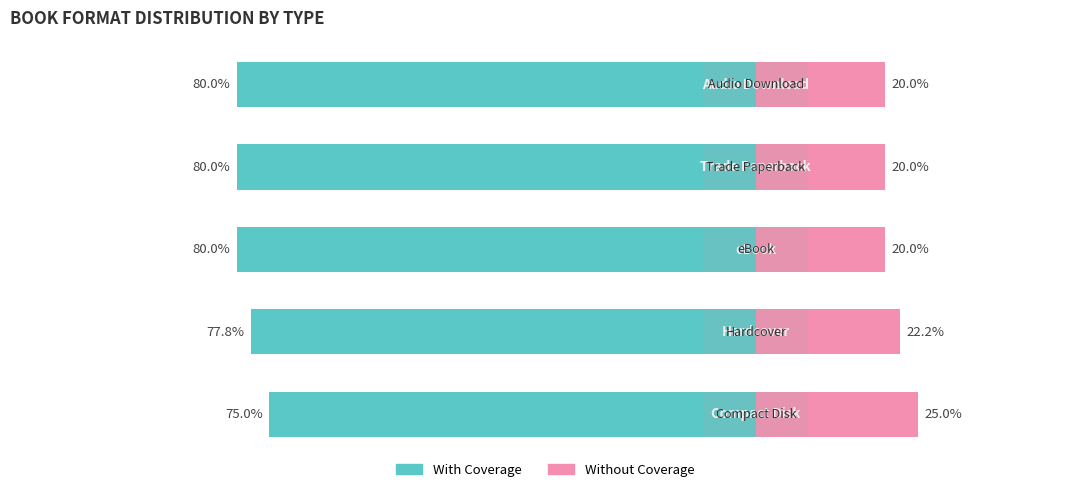

Which series has the largest range (max minus min)?

With Coverage